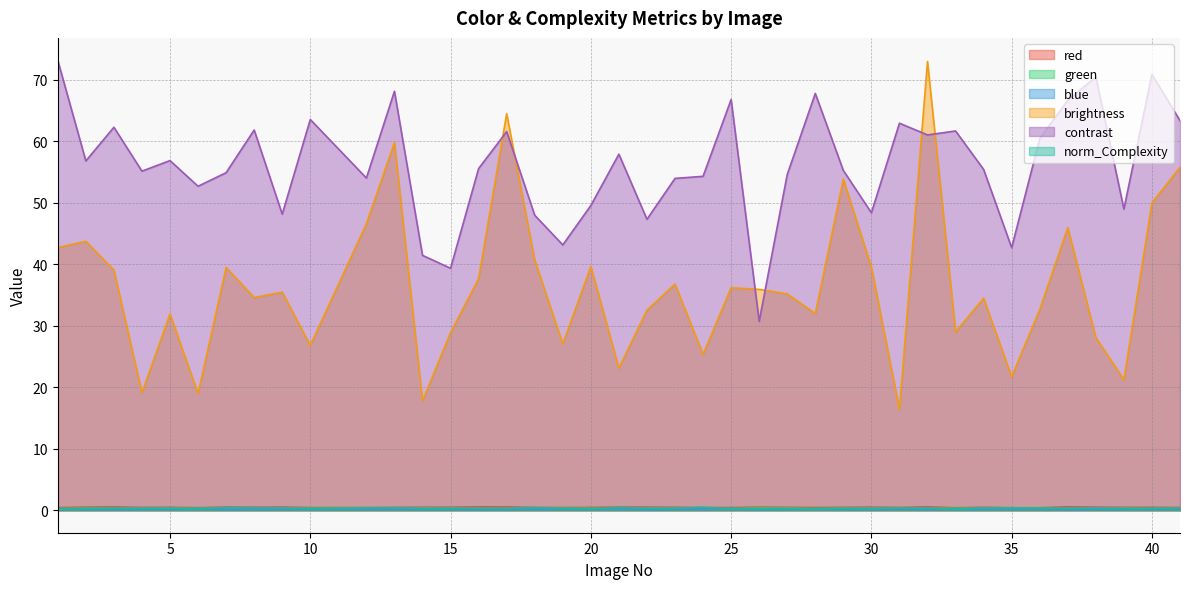

How many interior local valleys does the blue series have?

14